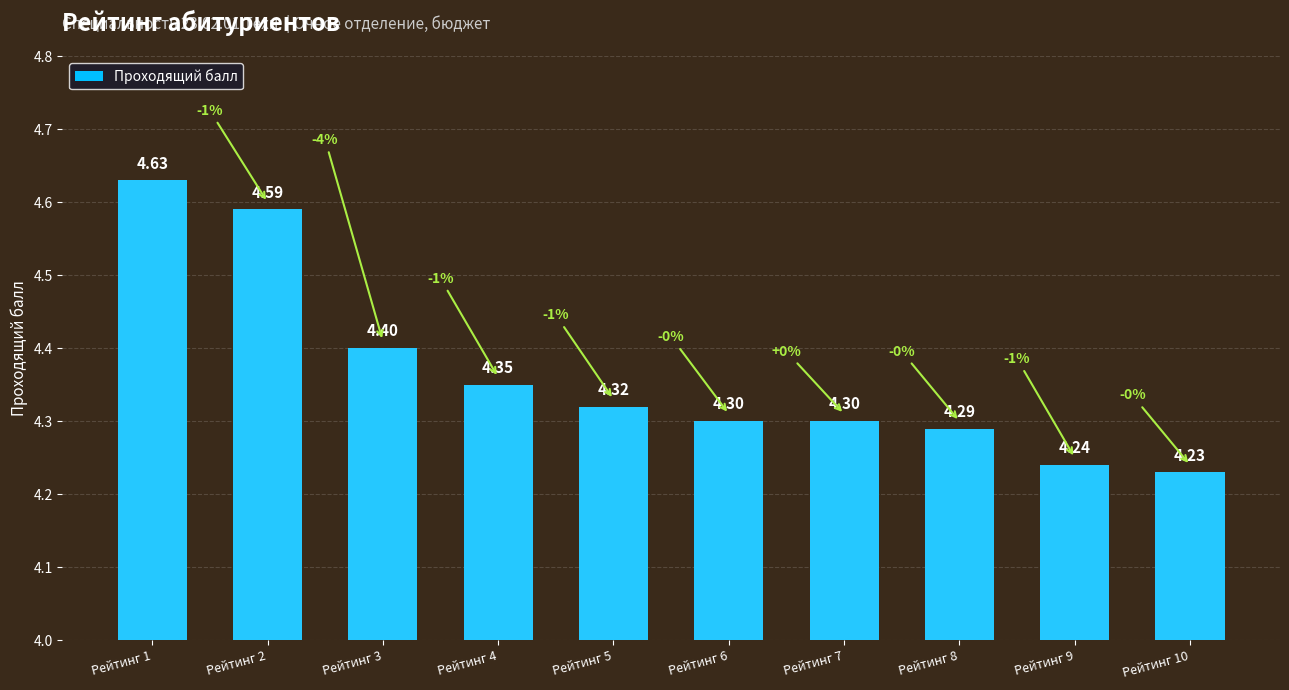

What is the difference between the second highest and minimum values?

0.4